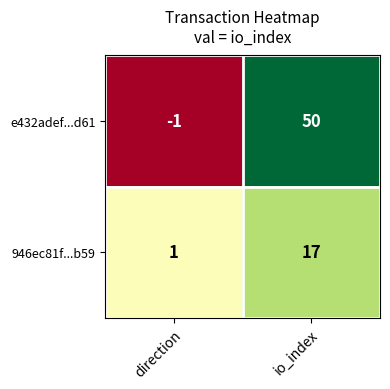

What is the sum of the 946ec81f...b59 values at direction and io_index?

18